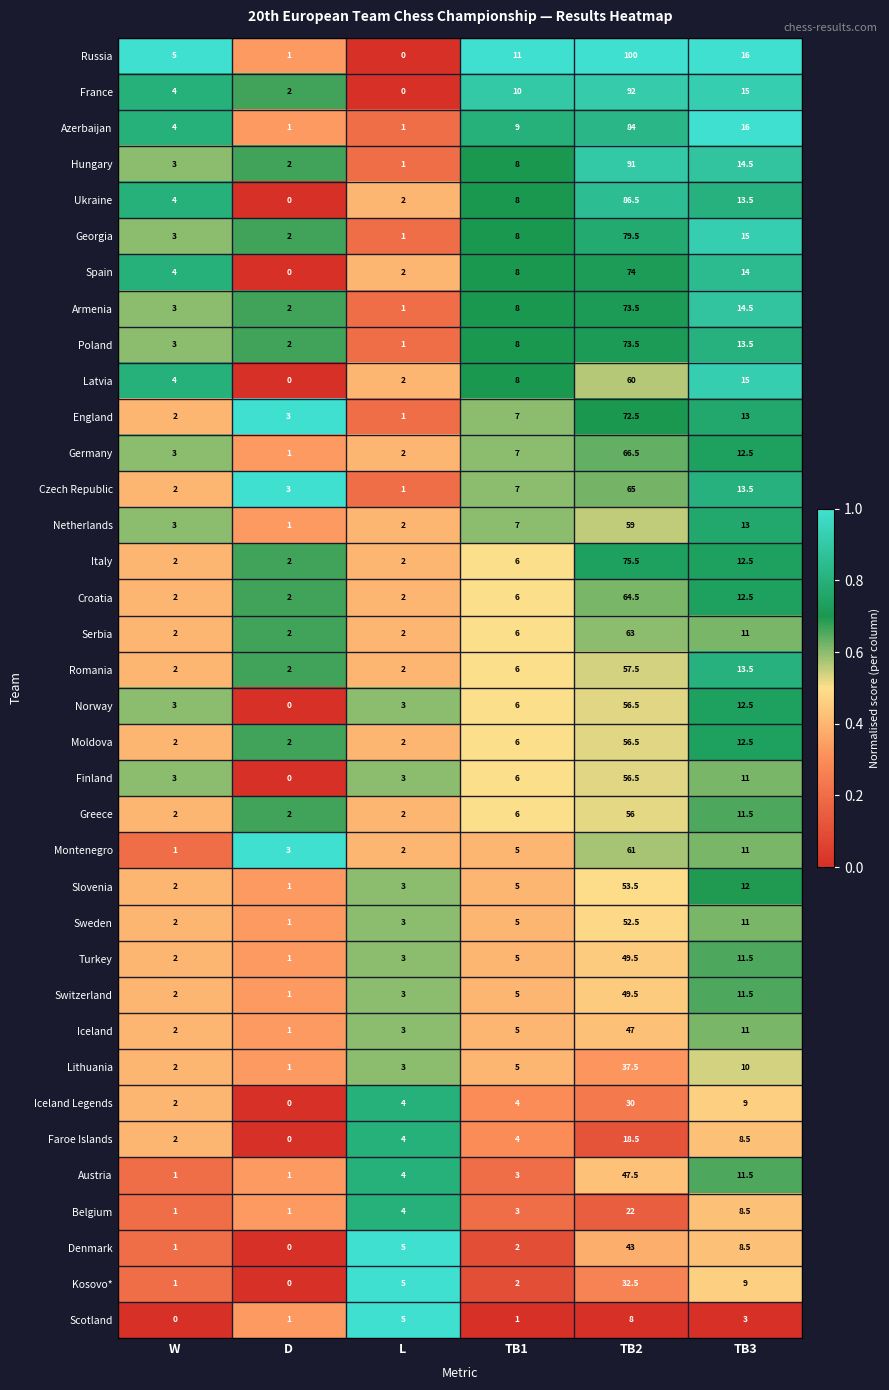

Which series changed the most between TB2 and TB3?

Russia